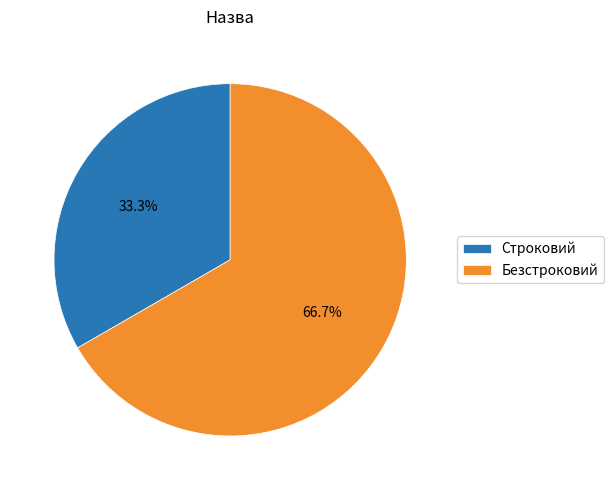

To the nearest percent, what percentage of the pie is Строковий?

33%